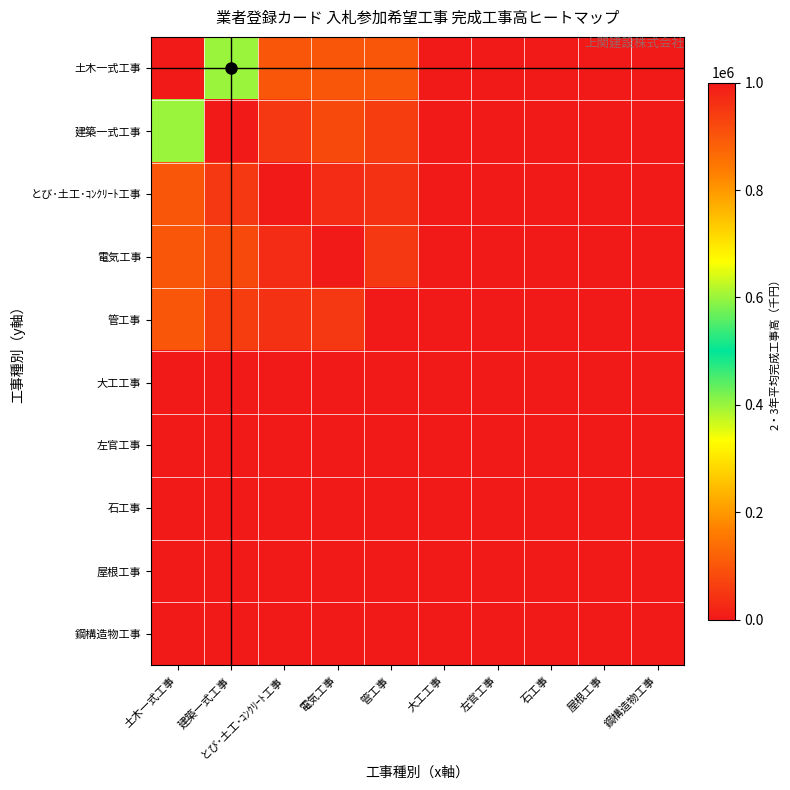

Reading right to left, what are all the values shown in this chart?

土木一式工事: 鋼構造物工事=0	屋根工事=0	石工事=0	左官工事=0	大工工事=0	管工事=100000	電気工事=100000	とび･土工･ｺﾝｸﾘｰﾄ工事=100000	建築一式工事=400000	土木一式工事=1000000
建築一式工事: 鋼構造物工事=0	屋根工事=0	石工事=0	左官工事=0	大工工事=0	管工事=60000	電気工事=80000	とび･土工･ｺﾝｸﾘｰﾄ工事=50000	建築一式工事=1000000	土木一式工事=400000
とび･土工･ｺﾝｸﾘｰﾄ工事: 鋼構造物工事=0	屋根工事=0	石工事=0	左官工事=0	大工工事=0	管工事=40000	電気工事=30000	とび･土工･ｺﾝｸﾘｰﾄ工事=1000000	建築一式工事=50000	土木一式工事=100000
電気工事: 鋼構造物工事=0	屋根工事=0	石工事=0	左官工事=0	大工工事=0	管工事=50000	電気工事=1000000	とび･土工･ｺﾝｸﾘｰﾄ工事=30000	建築一式工事=80000	土木一式工事=100000
管工事: 鋼構造物工事=0	屋根工事=0	石工事=0	左官工事=0	大工工事=0	管工事=1000000	電気工事=50000	とび･土工･ｺﾝｸﾘｰﾄ工事=40000	建築一式工事=60000	土木一式工事=100000
大工工事: 鋼構造物工事=0	屋根工事=0	石工事=0	左官工事=0	大工工事=0	管工事=0	電気工事=0	とび･土工･ｺﾝｸﾘｰﾄ工事=0	建築一式工事=0	土木一式工事=0
左官工事: 鋼構造物工事=0	屋根工事=0	石工事=0	左官工事=0	大工工事=0	管工事=0	電気工事=0	とび･土工･ｺﾝｸﾘｰﾄ工事=0	建築一式工事=0	土木一式工事=0
石工事: 鋼構造物工事=0	屋根工事=0	石工事=0	左官工事=0	大工工事=0	管工事=0	電気工事=0	とび･土工･ｺﾝｸﾘｰﾄ工事=0	建築一式工事=0	土木一式工事=0
屋根工事: 鋼構造物工事=0	屋根工事=0	石工事=0	左官工事=0	大工工事=0	管工事=0	電気工事=0	とび･土工･ｺﾝｸﾘｰﾄ工事=0	建築一式工事=0	土木一式工事=0
鋼構造物工事: 鋼構造物工事=0	屋根工事=0	石工事=0	左官工事=0	大工工事=0	管工事=0	電気工事=0	とび･土工･ｺﾝｸﾘｰﾄ工事=0	建築一式工事=0	土木一式工事=0